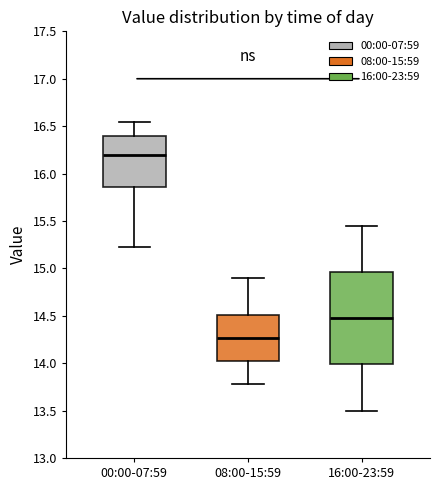

Which box is the tallest, from its lower edge to its upper edge?

16:00-23:59